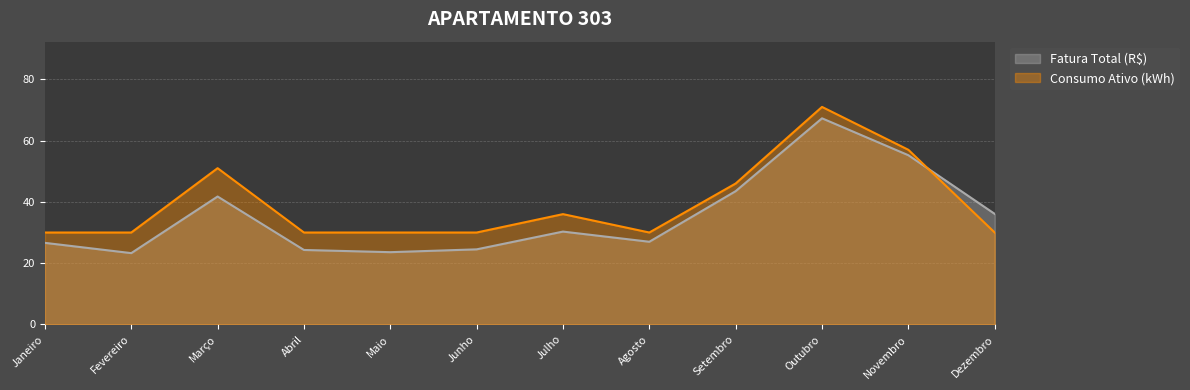

How many interior local valleys does the Fatura Total (R$) series have?

3